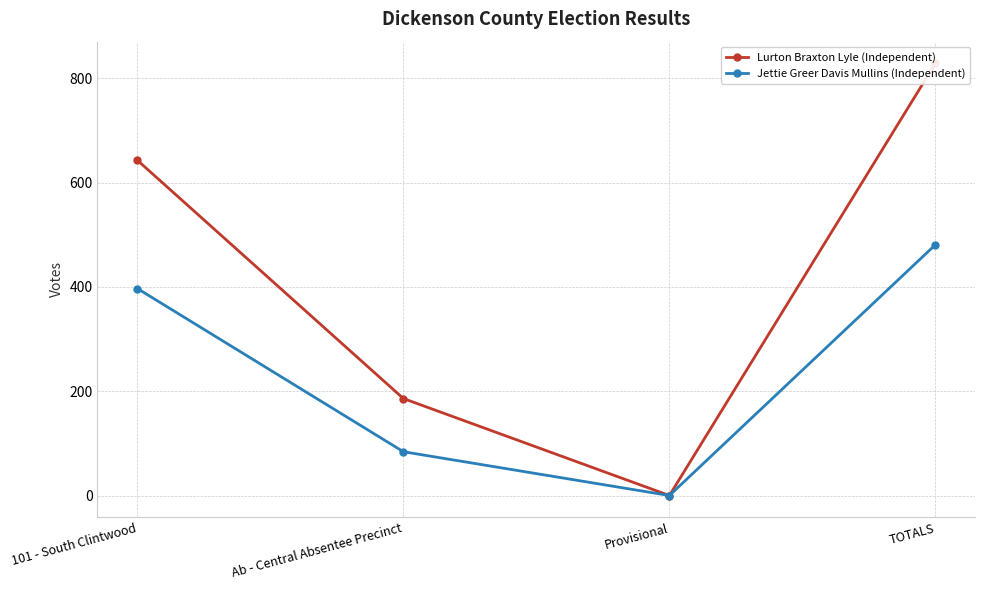

How many lines are shown in the chart?

2